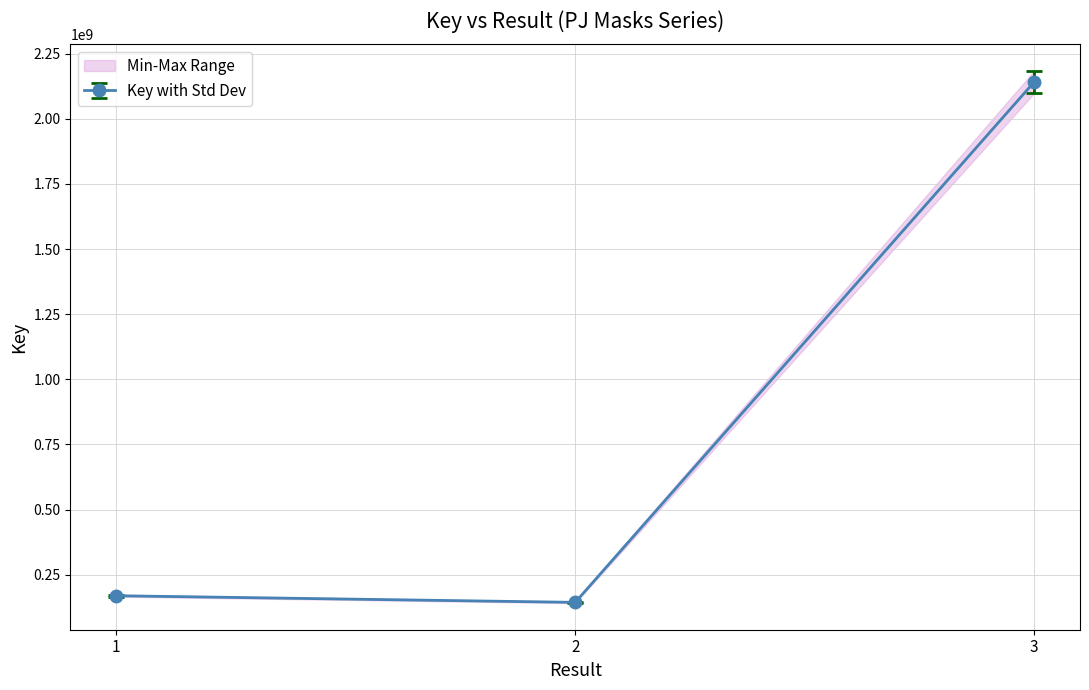

The value at  is 143751614. True or false?

True